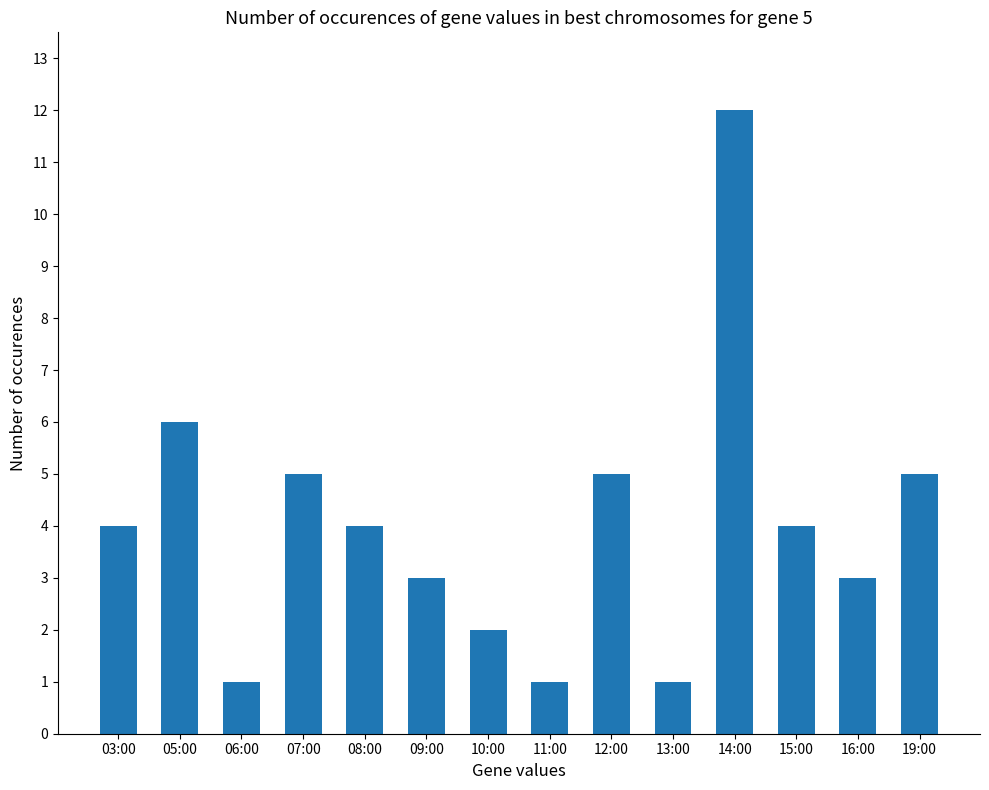

Between 07:00 and 16:00, which is larger?

07:00